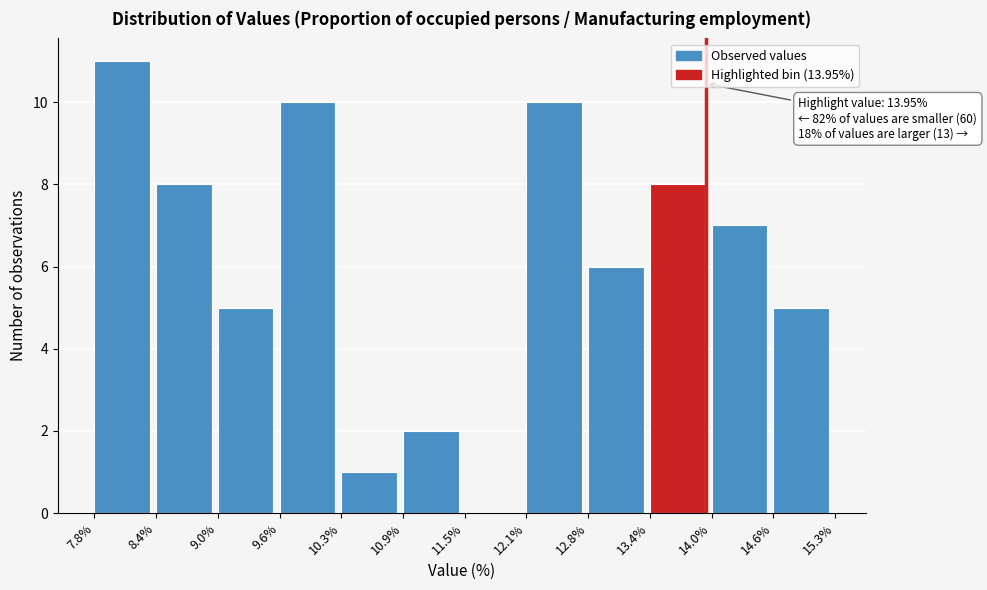

Which range on the x-axis has the tallest bar?

7.8% to 8.4%